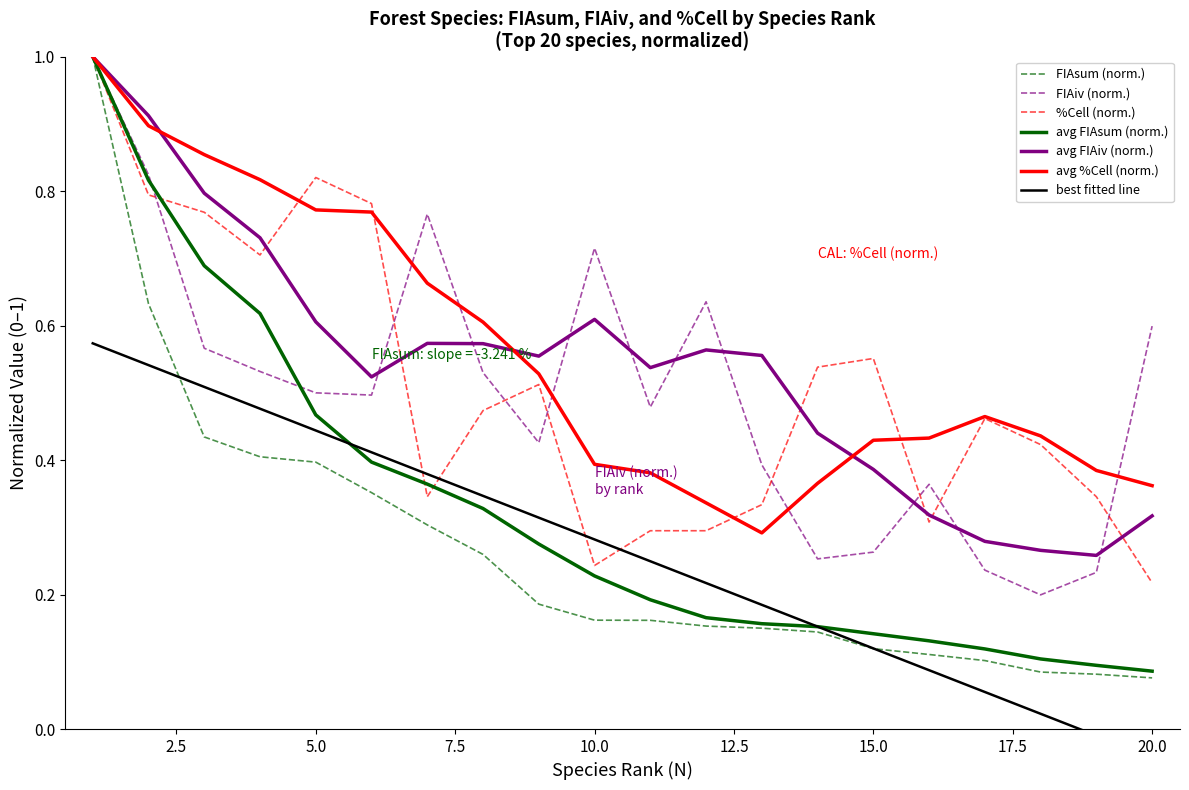

True or false: N (rank) has more than 2 interior local peaks.

False